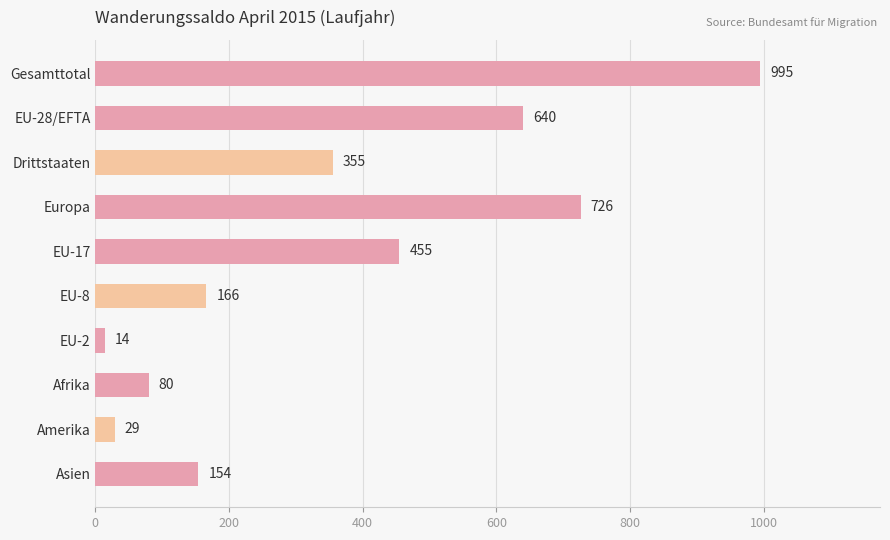

List the labels in order of value, smallest first.

EU-2, Amerika, Afrika, Asien, EU-8, Drittstaaten, EU-17, EU-28/EFTA, Europa, Gesamttotal